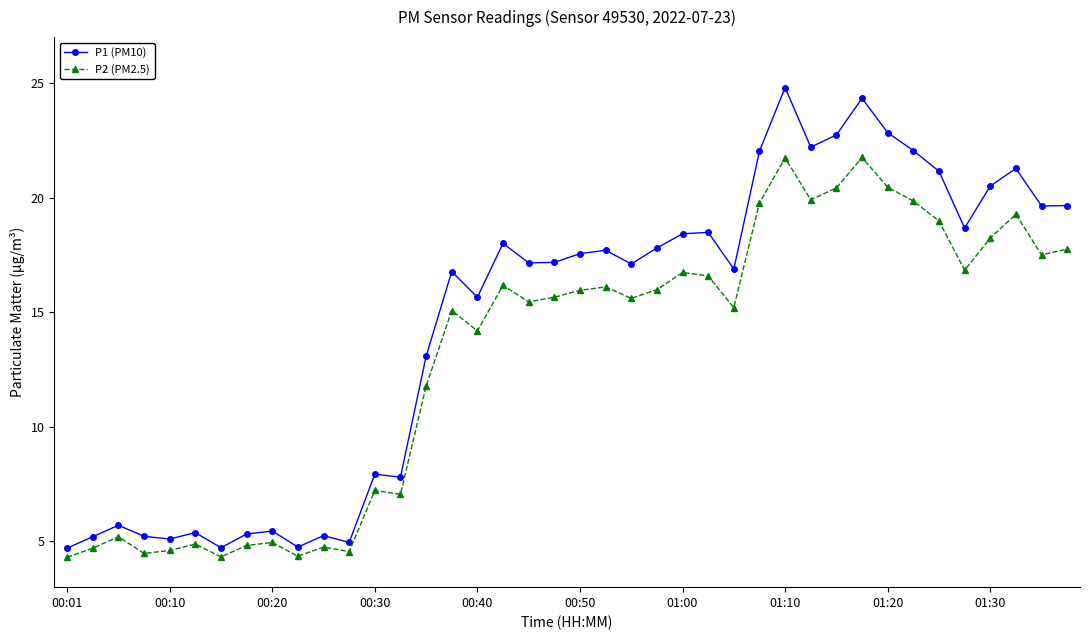

Which series has the largest range (max minus min)?

P1 (PM10)